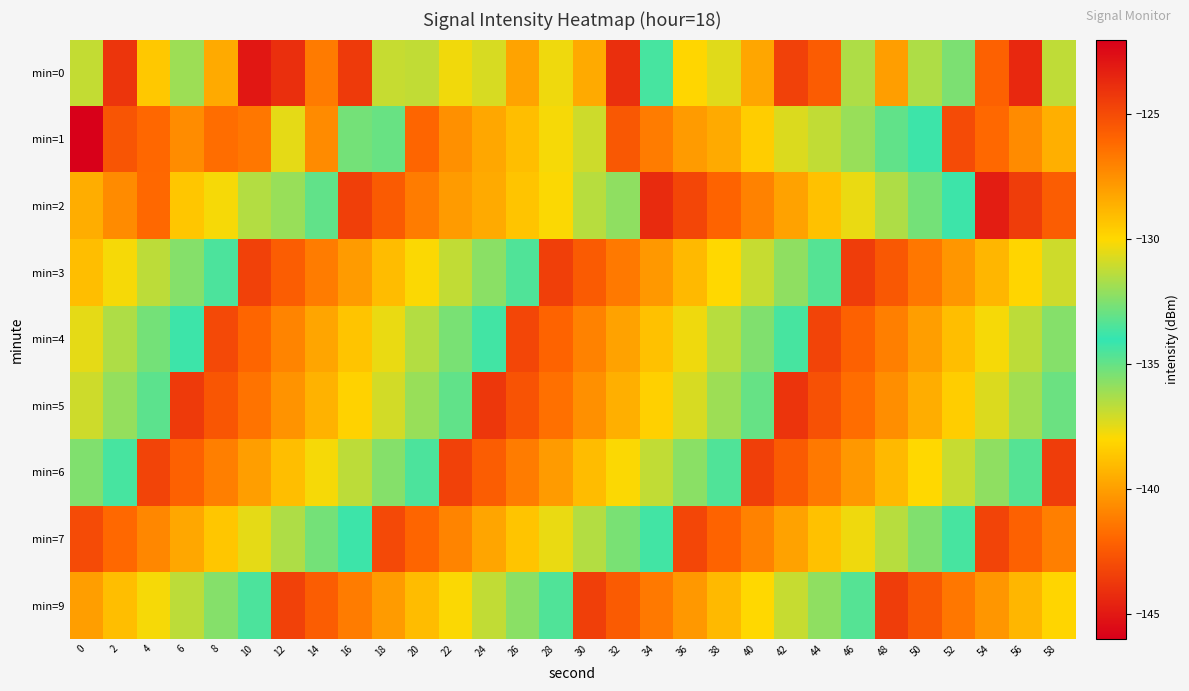

Reading left to right, transcribe all the data shown in this chart.

min=0: 0=-131.2	2=-124.1	4=-129.4	6=-136.1	8=-128.4	10=-123.0	12=-123.9	14=-126.7	16=-124.3	18=-131.1	20=-131.2	22=-137.7	24=-130.8	26=-128.2	28=-130.3	30=-128.4	32=-123.9	34=-133.6	36=-129.9	38=-137.4	40=-128.3	42=-124.6	44=-125.6	46=-131.6	48=-128.0	50=-131.6	52=-132.6	54=-125.8	56=-123.6	58=-131.2
min=1: 0=-146.1	2=-125.3	4=-126.0	6=-127.3	8=-126.3	10=-126.6	12=-130.5	14=-127.3	16=-132.7	18=-133.0	20=-126.0	22=-127.5	24=-128.3	26=-129.1	28=-130.2	30=-131.0	32=-125.5	34=-126.8	36=-127.9	38=-128.4	40=-129.6	42=-130.7	44=-131.2	46=-132.0	48=-133.1	50=-134.2	52=-125.0	54=-126.1	56=-127.3	58=-128.6
min=2: 0=-128.5	2=-127.3	4=-126.1	6=-129.4	8=-130.2	10=-131.5	12=-132.0	14=-133.1	16=-124.5	18=-125.6	20=-126.8	22=-127.9	24=-128.4	26=-129.3	28=-130.1	30=-131.4	32=-132.2	34=-123.7	36=-124.8	38=-125.9	40=-127.0	42=-128.1	44=-129.2	46=-130.4	48=-131.6	50=-132.7	52=-133.8	54=-123.2	56=-124.4	58=-125.7
min=3: 0=-129.1	2=-130.2	4=-131.3	6=-132.4	8=-133.5	10=-124.6	12=-125.7	14=-126.8	16=-127.9	18=-129.0	20=-130.1	22=-131.2	24=-132.3	26=-133.4	28=-124.5	30=-125.6	32=-126.7	34=-127.8	36=-128.9	38=-130.0	40=-131.1	42=-132.2	44=-133.3	46=-124.4	48=-125.5	50=-126.6	52=-127.7	54=-128.8	56=-129.9	58=-131.0
min=4: 0=-130.5	2=-131.6	4=-132.7	6=-133.8	8=-124.9	10=-126.0	12=-127.1	14=-128.2	16=-129.3	18=-130.4	20=-131.5	22=-132.6	24=-133.7	26=-124.8	28=-125.9	30=-127.0	32=-128.1	34=-129.2	36=-130.3	38=-131.4	40=-132.5	42=-133.6	44=-124.7	46=-125.8	48=-126.9	50=-128.0	52=-129.1	54=-130.2	56=-131.3	58=-132.4
min=5: 0=-131.0	2=-132.1	4=-133.2	6=-124.3	8=-125.4	10=-126.5	12=-127.6	14=-128.7	16=-129.8	18=-130.9	20=-132.0	22=-133.1	24=-124.2	26=-125.3	28=-126.4	30=-127.5	32=-128.6	34=-129.7	36=-130.8	38=-131.9	40=-133.0	42=-124.1	44=-125.2	46=-126.3	48=-127.4	50=-128.5	52=-129.6	54=-130.7	56=-131.8	58=-132.9
min=6: 0=-132.5	2=-133.6	4=-124.7	6=-125.8	8=-126.9	10=-128.0	12=-129.1	14=-130.2	16=-131.3	18=-132.4	20=-133.5	22=-124.6	24=-125.7	26=-126.8	28=-127.9	30=-129.0	32=-130.1	34=-131.2	36=-132.3	38=-133.4	40=-124.5	42=-125.6	44=-126.7	46=-127.8	48=-128.9	50=-130.0	52=-131.1	54=-132.2	56=-133.3	58=-124.4
min=7: 0=-125.0	2=-126.1	4=-127.2	6=-128.3	8=-129.4	10=-130.5	12=-131.6	14=-132.7	16=-133.8	18=-124.9	20=-126.0	22=-127.1	24=-128.2	26=-129.3	28=-130.4	30=-131.5	32=-132.6	34=-133.7	36=-124.8	38=-125.9	40=-127.0	42=-128.1	44=-129.2	46=-130.3	48=-131.4	50=-132.5	52=-133.6	54=-124.7	56=-125.8	58=-126.9
min=9: 0=-128.0	2=-129.1	4=-130.2	6=-131.3	8=-132.4	10=-133.5	12=-124.6	14=-125.7	16=-126.8	18=-127.9	20=-129.0	22=-130.1	24=-131.2	26=-132.3	28=-133.4	30=-124.5	32=-125.6	34=-126.7	36=-127.8	38=-128.9	40=-130.0	42=-131.1	44=-132.2	46=-133.3	48=-124.4	50=-125.5	52=-126.6	54=-127.7	56=-128.8	58=-129.9